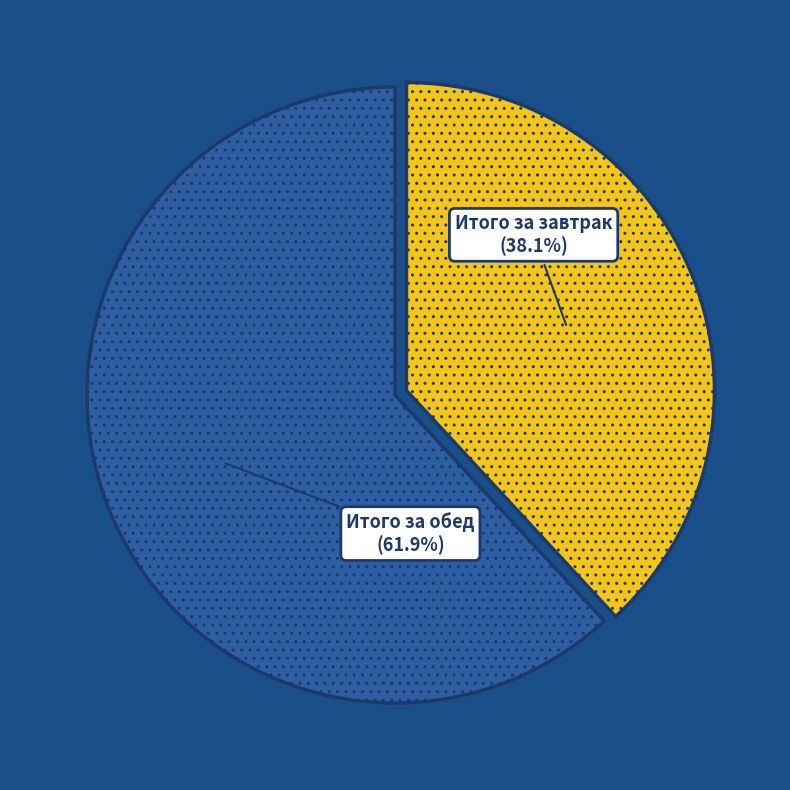

To the nearest percent, what is the difference between the largest and smallest slice percentages?

24%